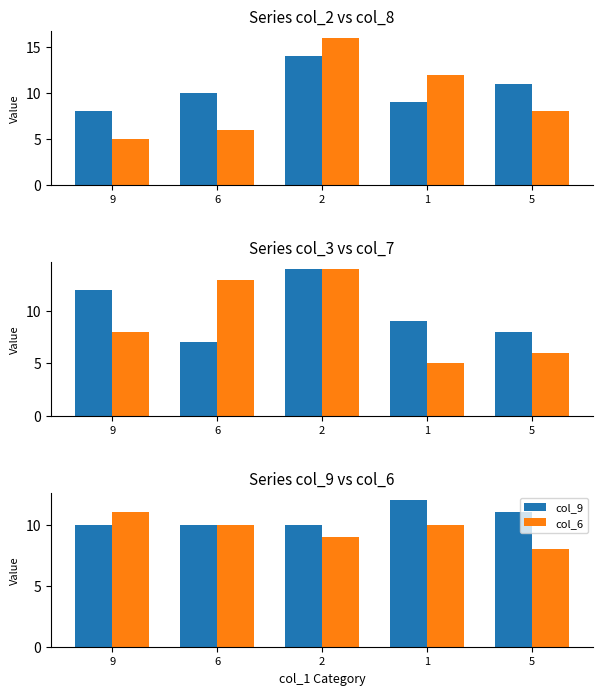

Reading right to left, what are all the values shown in this chart?

col_2: 5=11	1=9	2=14	6=10	9=8
col_8: 5=8	1=12	2=16	6=6	9=5
col_3: 5=8	1=9	2=14	6=7	9=12
col_7: 5=6	1=5	2=14	6=13	9=8
col_9: 5=11	1=12	2=10	6=10	9=10
col_6: 5=8	1=10	2=9	6=10	9=11